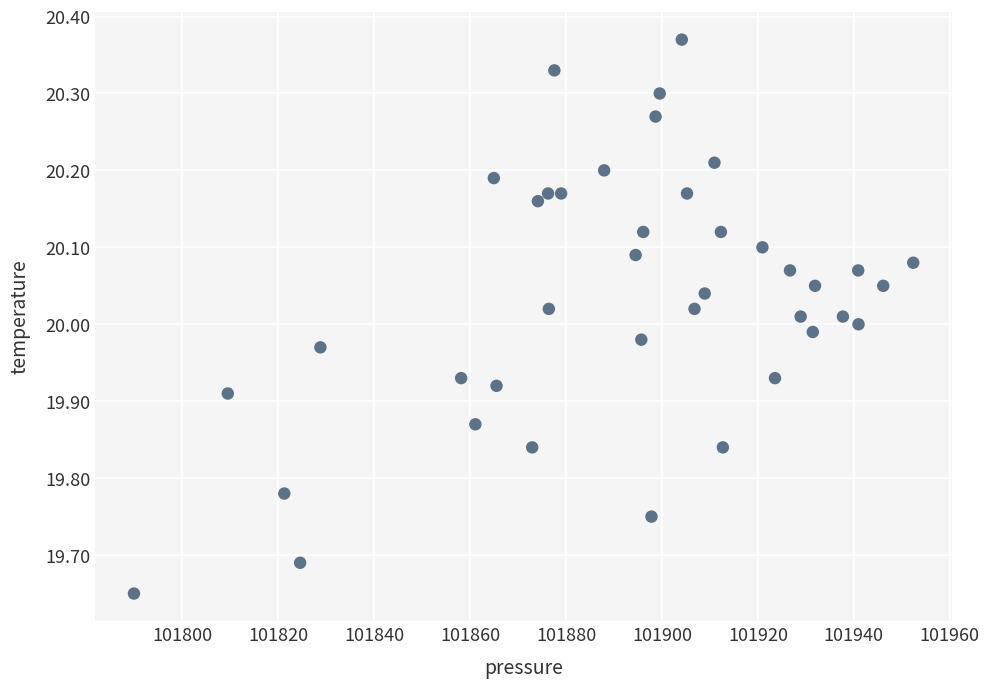

What is the range of Y values (max minus min)?

0.7